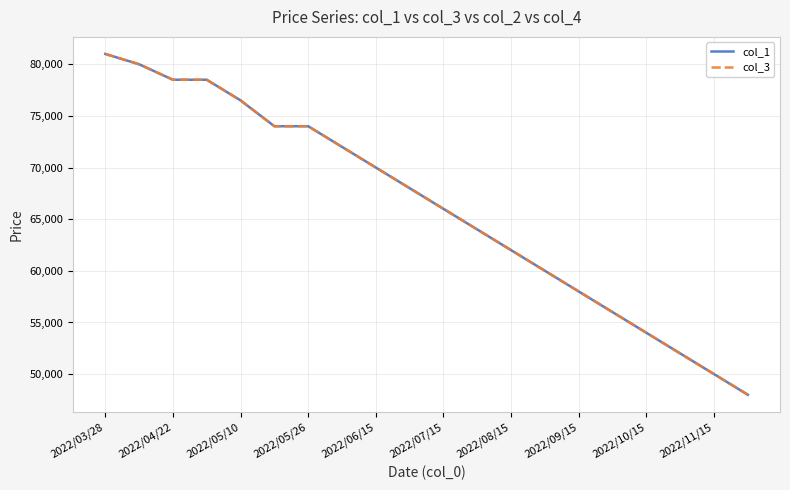

True or false: col_3 has more than 2 points higher than both neighbors.

False